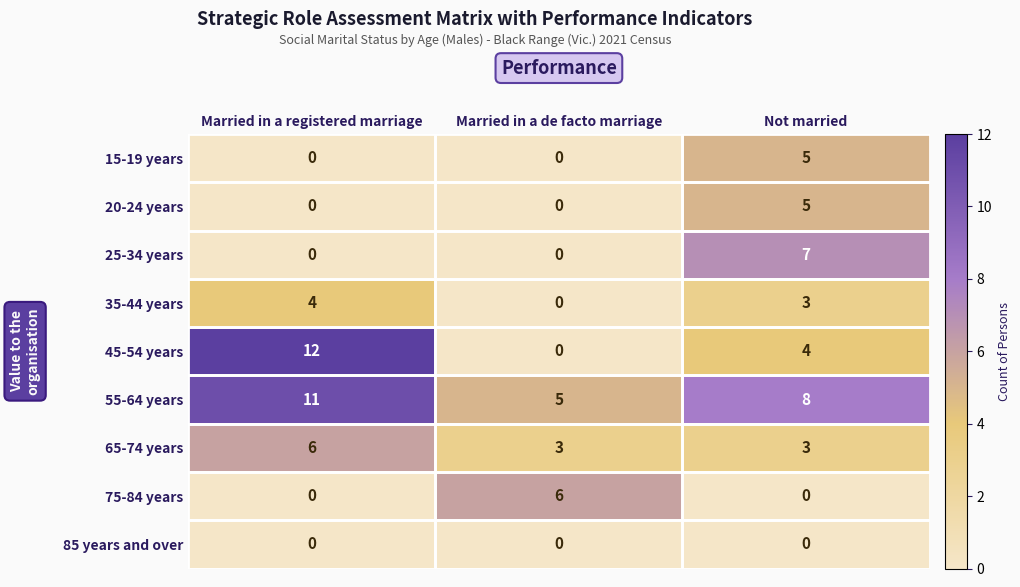

How many data points does each series have?

3